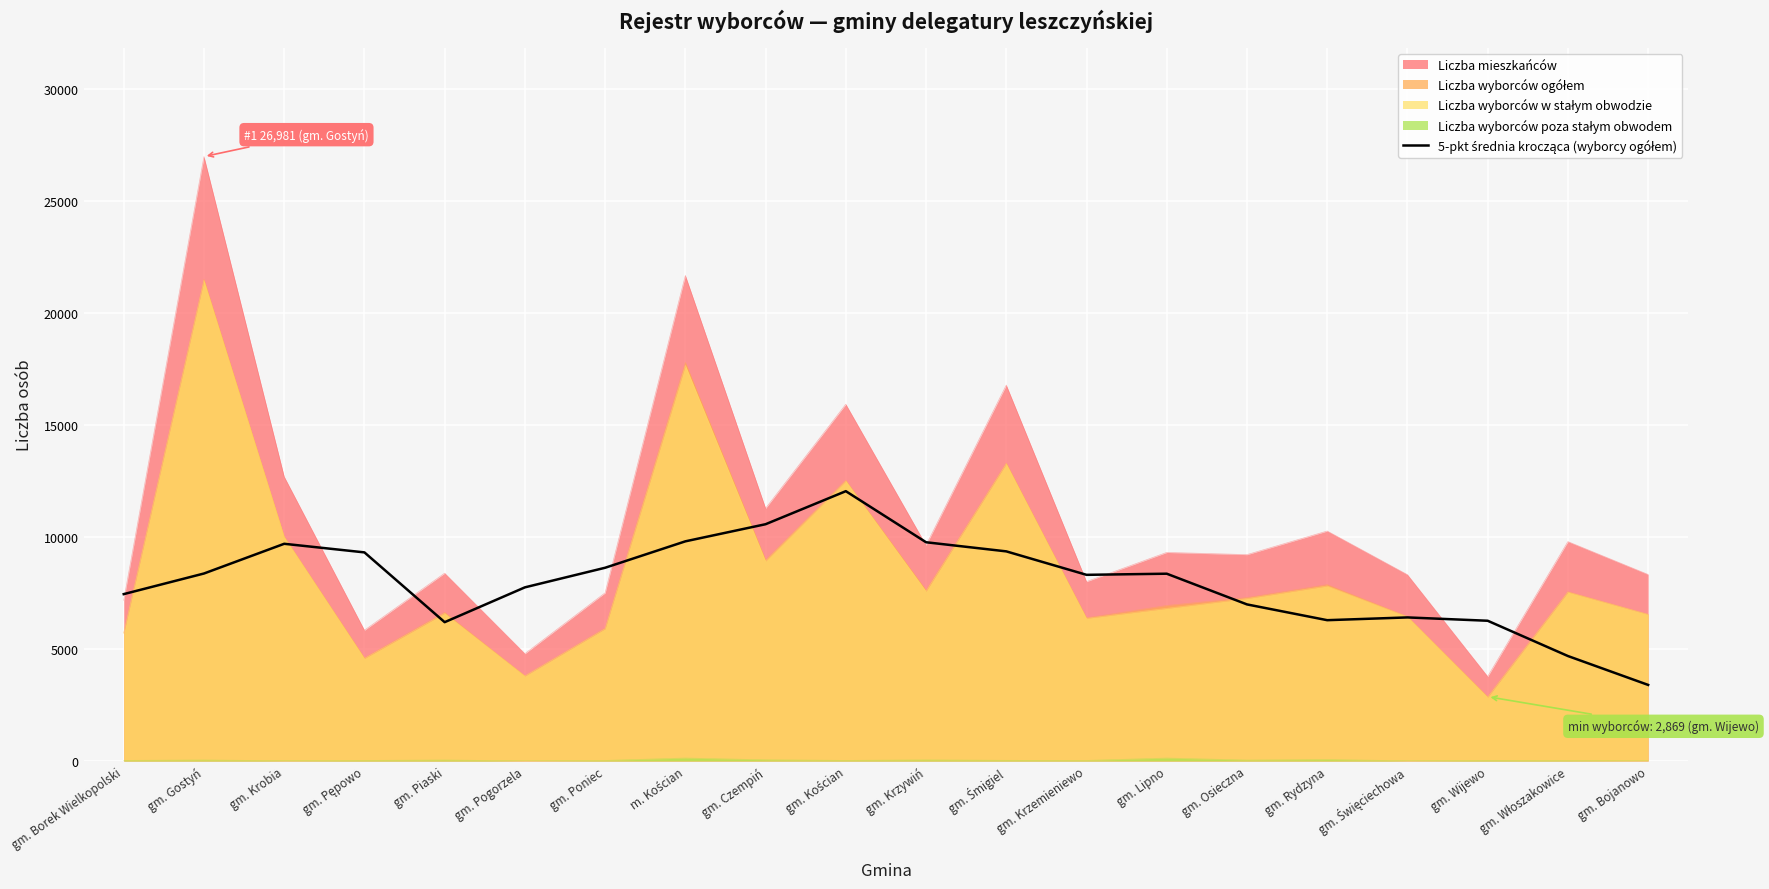

What is the difference between the maximum and minimum values?

8648.6